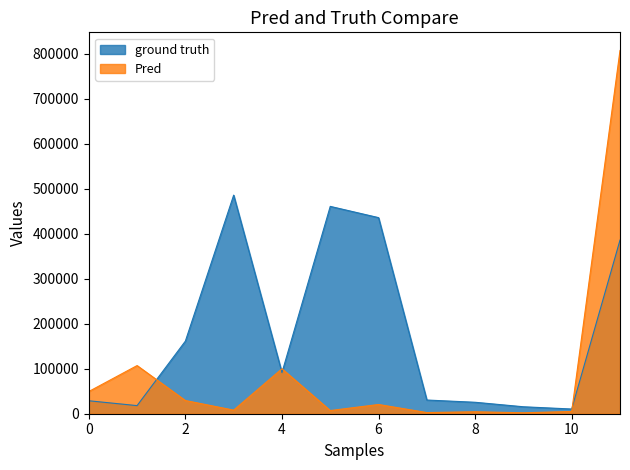

Which series changed the most between 6 and 8?

ground truth